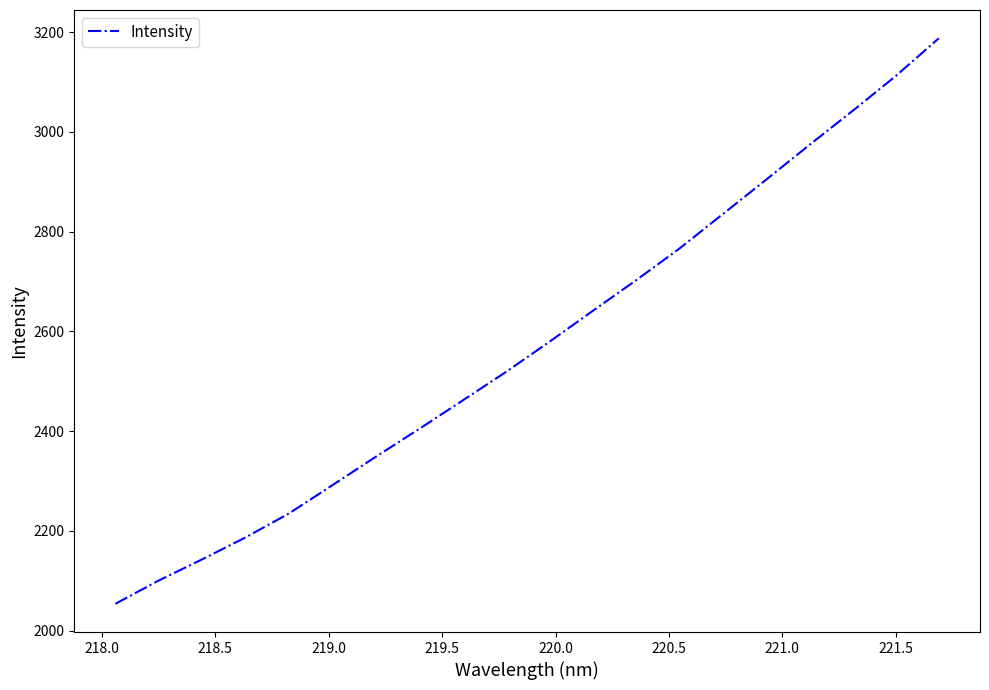

What is the average value?

2573.9